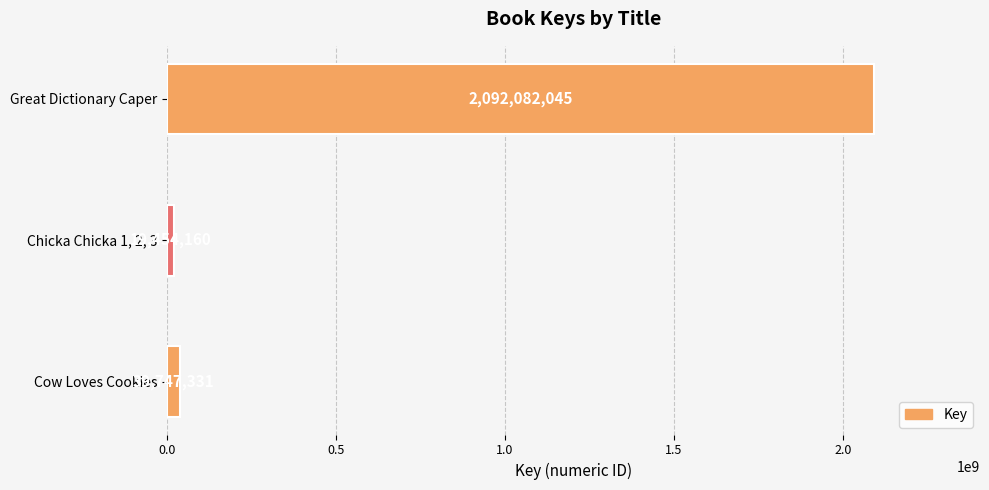

What is the change in value from Chicka Chicka 1, 2, 3 to Cow Loves Cookies?

+20293171